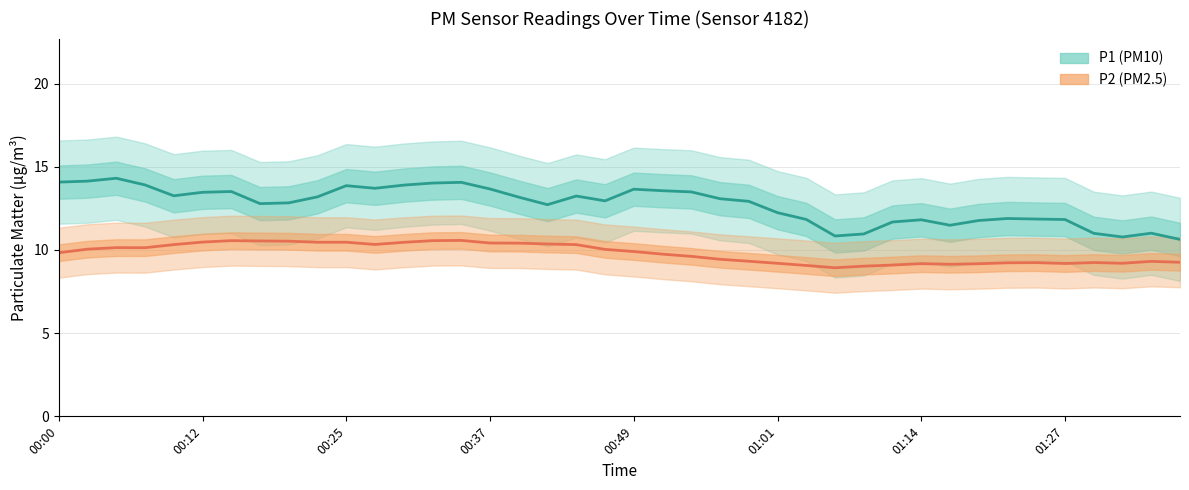

Reading right to left, what are all the values shown in this chart?

P1 (PM10): 10.6	11.0	10.8	11.0	11.8	11.9	11.9	11.8	11.5	11.8	11.7	11.0	10.8	11.8	12.2	12.9	13.1	13.5	13.6	13.6	12.9	13.2	12.7	13.2	13.7	14.1	14.0	13.9	13.7	13.9	13.2	12.8	12.8	13.5	13.5	13.3	13.9	14.3	14.1	14.1
P2 (PM2.5): 9.3	9.3	9.2	9.2	9.2	9.2	9.2	9.2	9.1	9.2	9.1	9.0	8.9	9.1	9.2	9.3	9.4	9.6	9.7	9.9	10.0	10.3	10.4	10.4	10.4	10.6	10.6	10.5	10.3	10.5	10.5	10.5	10.5	10.6	10.5	10.3	10.1	10.1	10.0	9.8